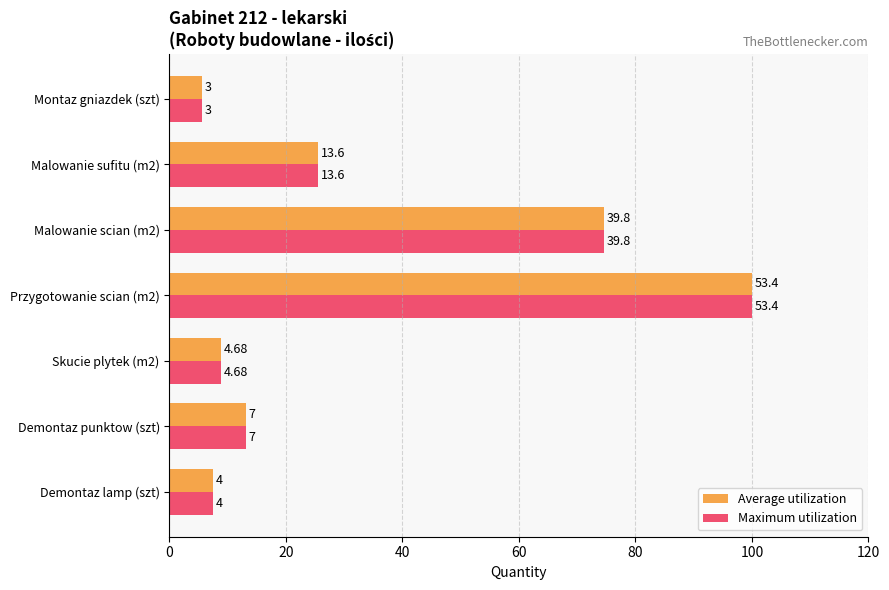

What are all the series names shown in the legend?

Average utilization, Maximum utilization